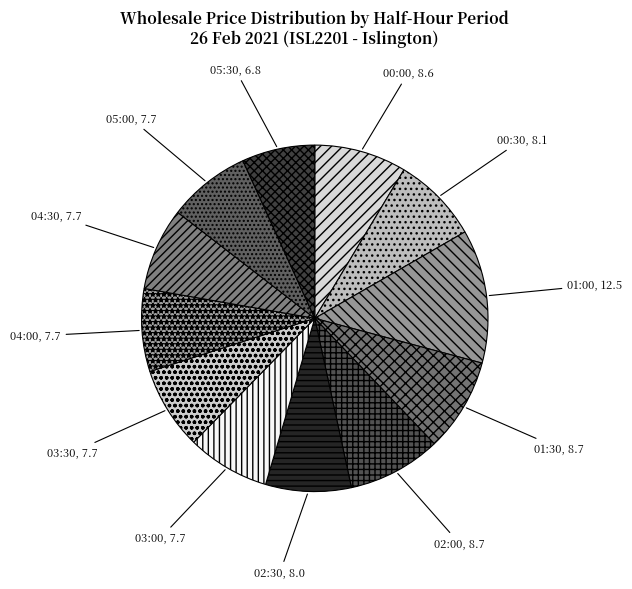

How many segments does this pie chart have?

12